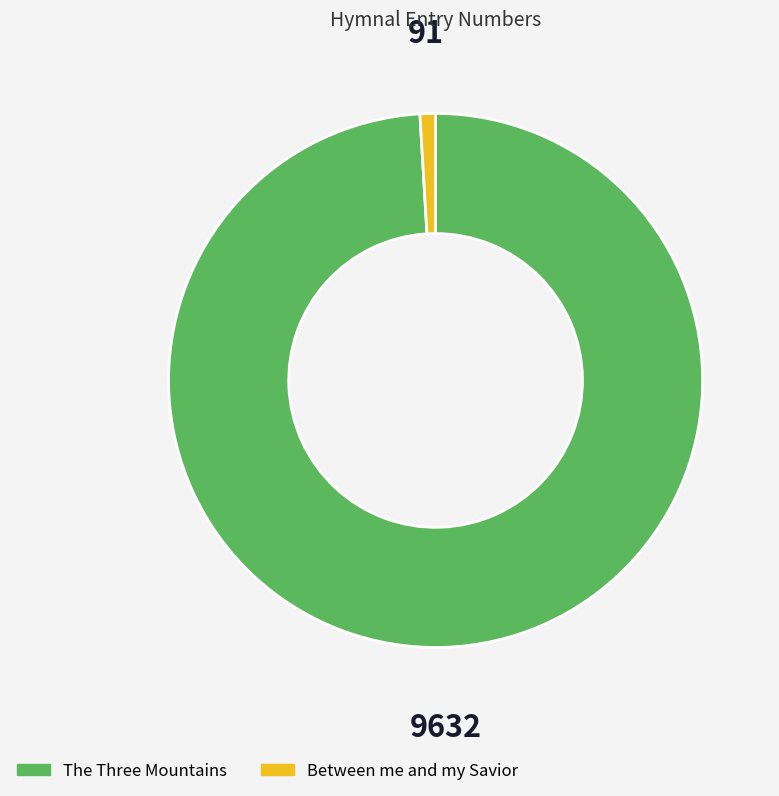

Count the number of slices in the pie.

2